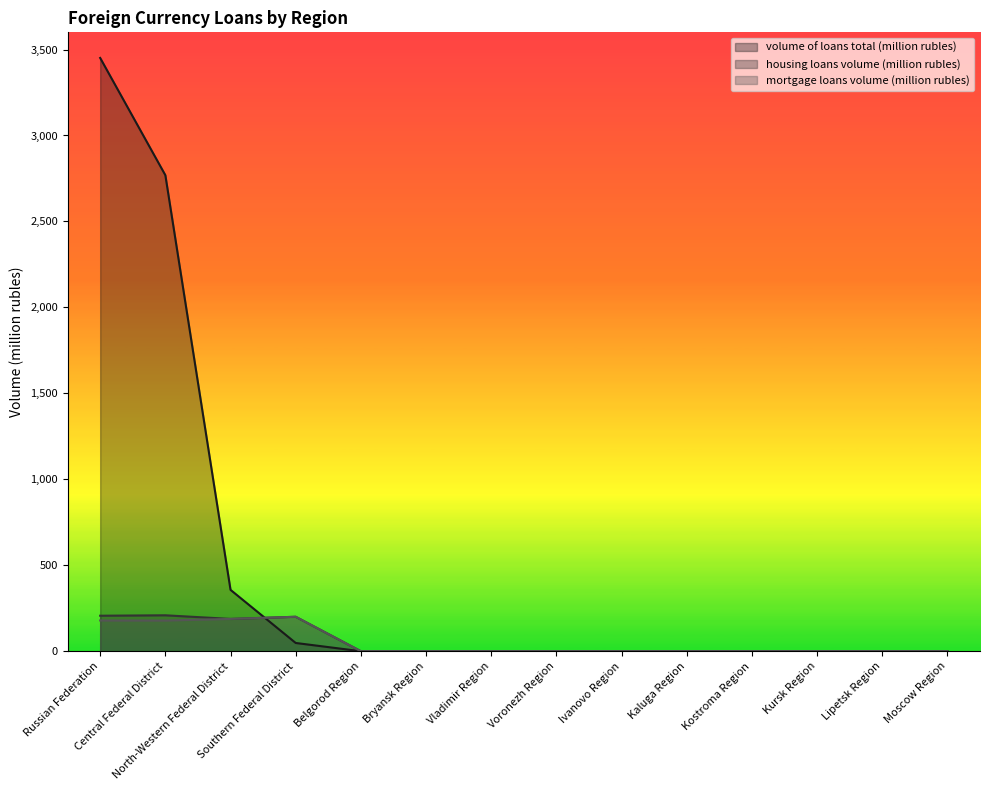

True or false: mortgage loans volume (million rubles) and housing loans volume (million rubles) cross at least once.

False